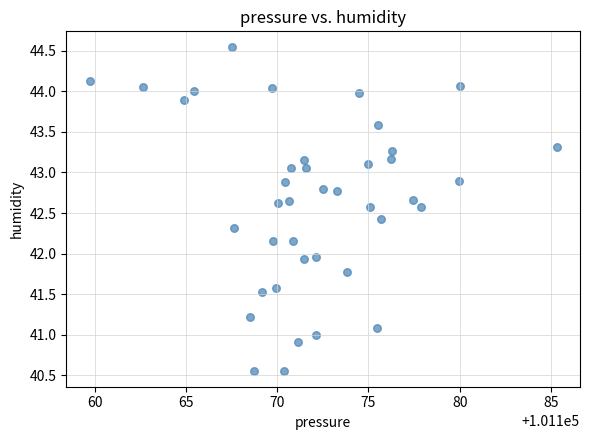

What is the range of X values (max minus min)?

25.6